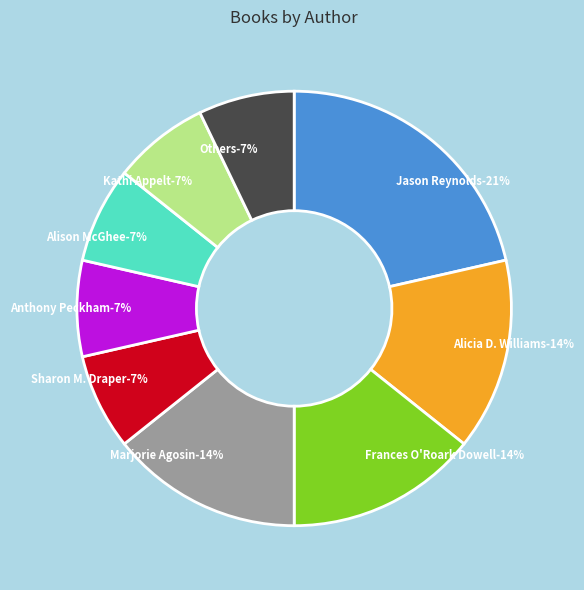

To the nearest percent, what is the difference between the largest and smallest slice percentages?

14%